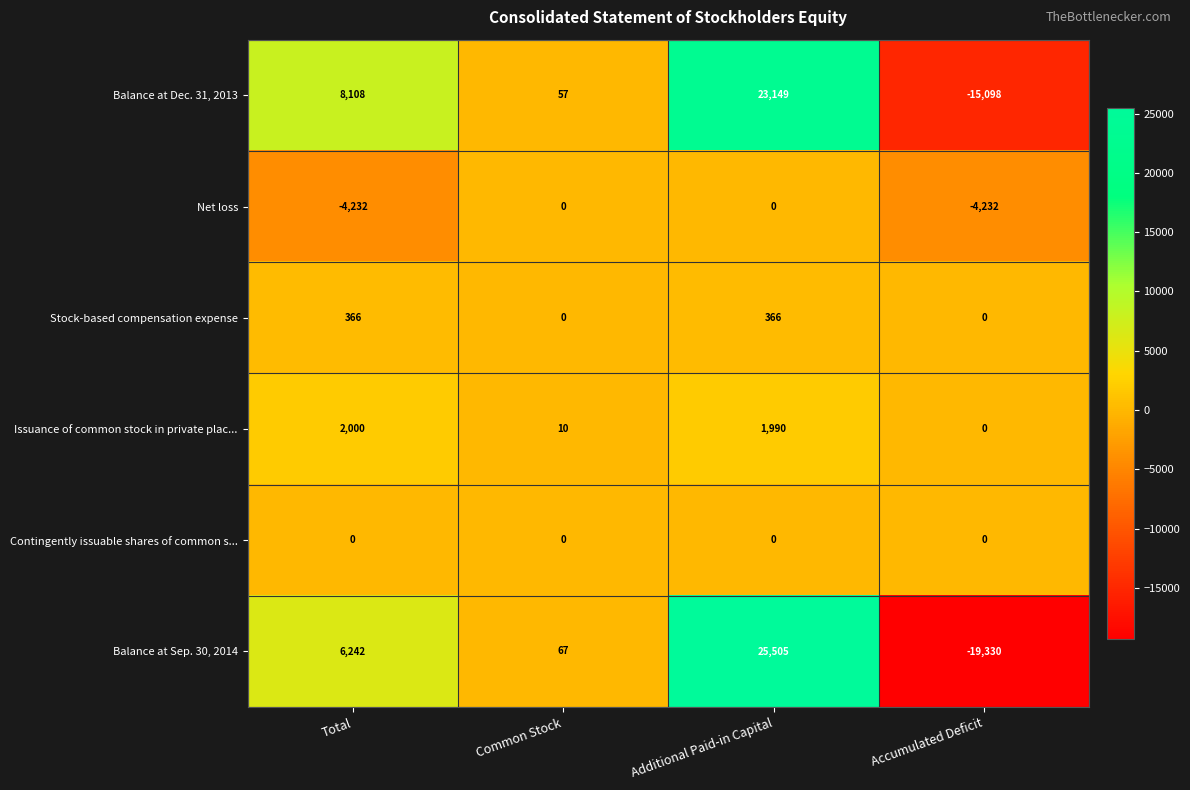

What is the total value across all series at Additional Paid-in Capital?

51010